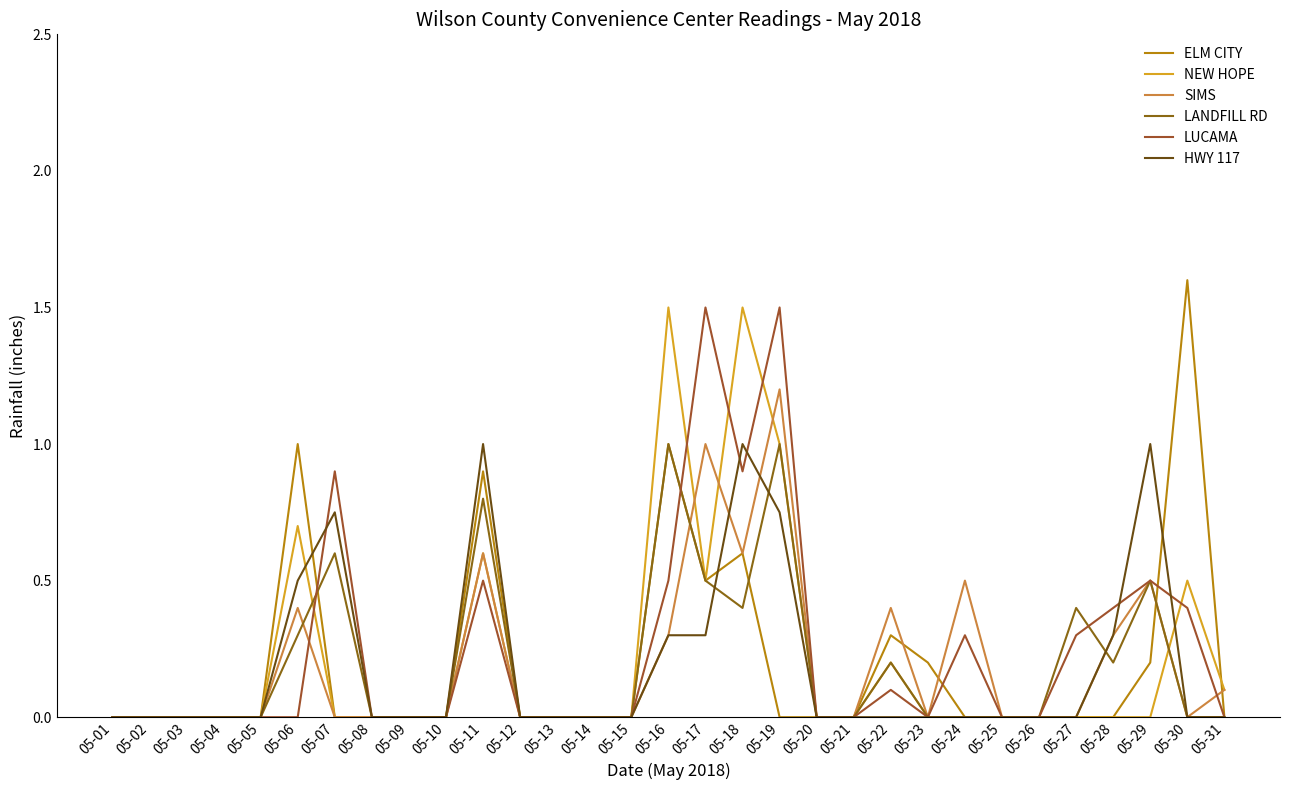

How many lines are shown in the chart?

6